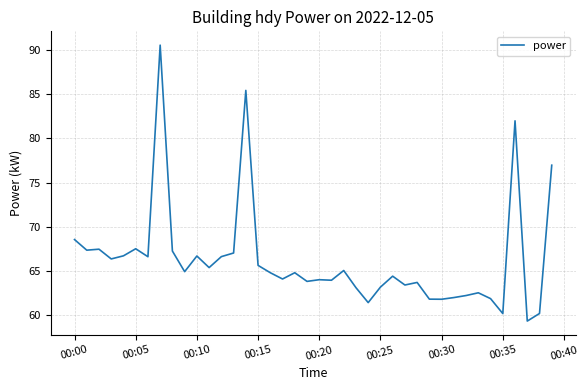

What is the smallest value displayed?

59.3